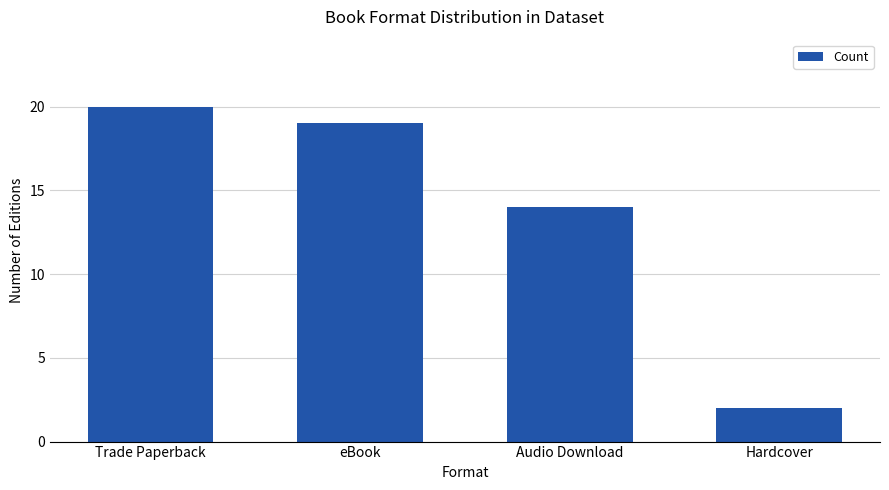

How many data points does each series have?

4